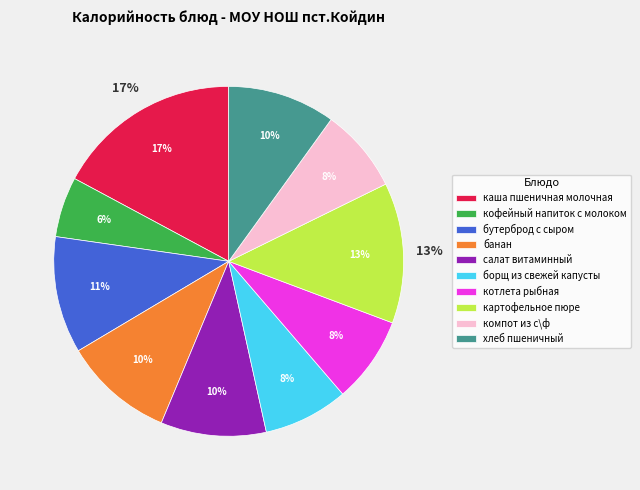

The хлеб пшеничный slice represents 1% of the pie. True or false?

False